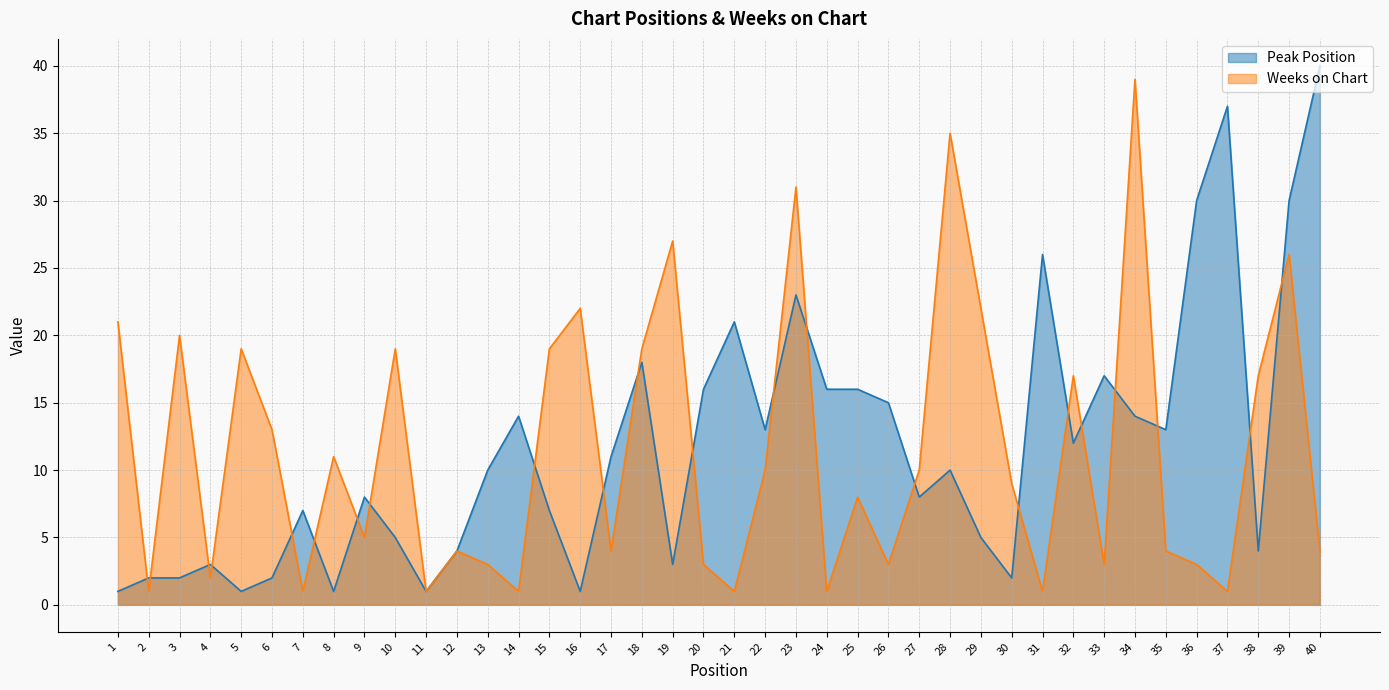

Where is the first local maximum for Weeks on Chart?

3